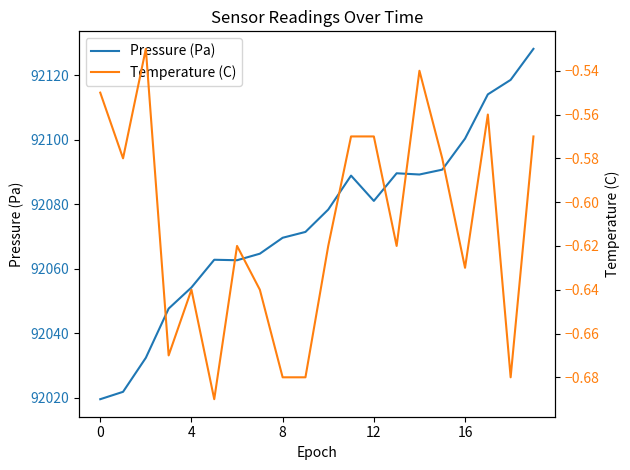

Which series has the largest range (max minus min)?

Pressure (Pa)